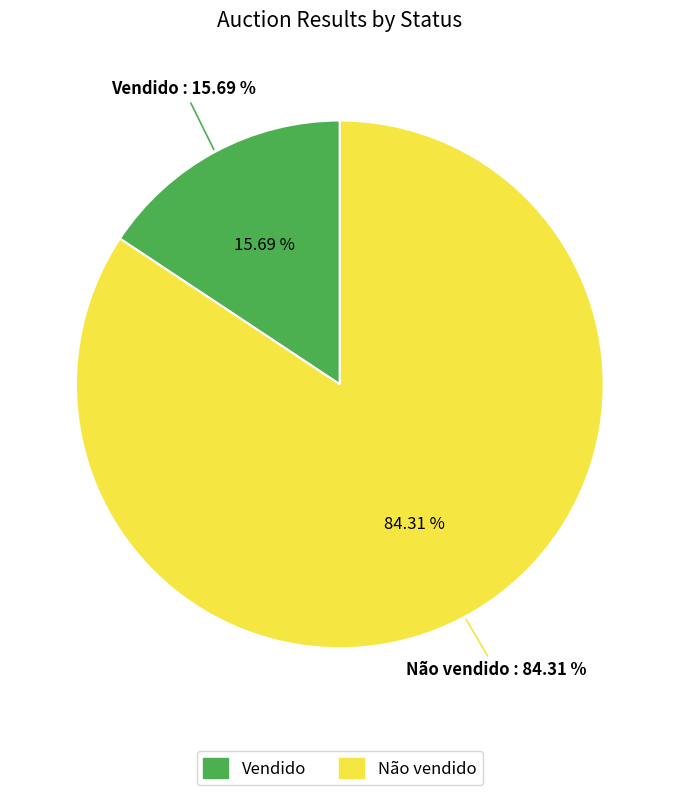

To the nearest percent, what percentage of the pie is Não vendido?

84%